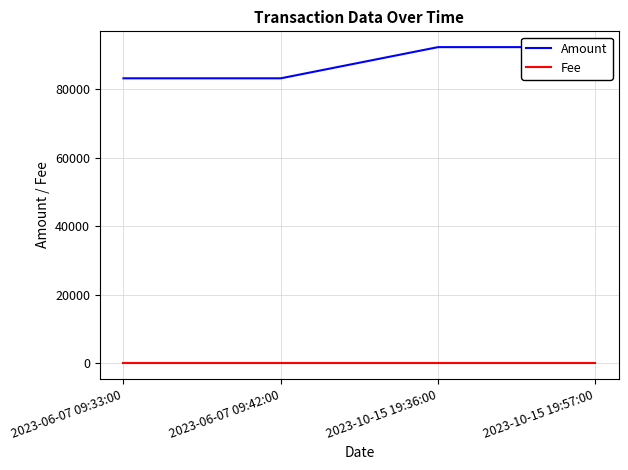

Rank the series at 2023-10-15 19:36:00 from highest to lowest value.

Amount, Fee